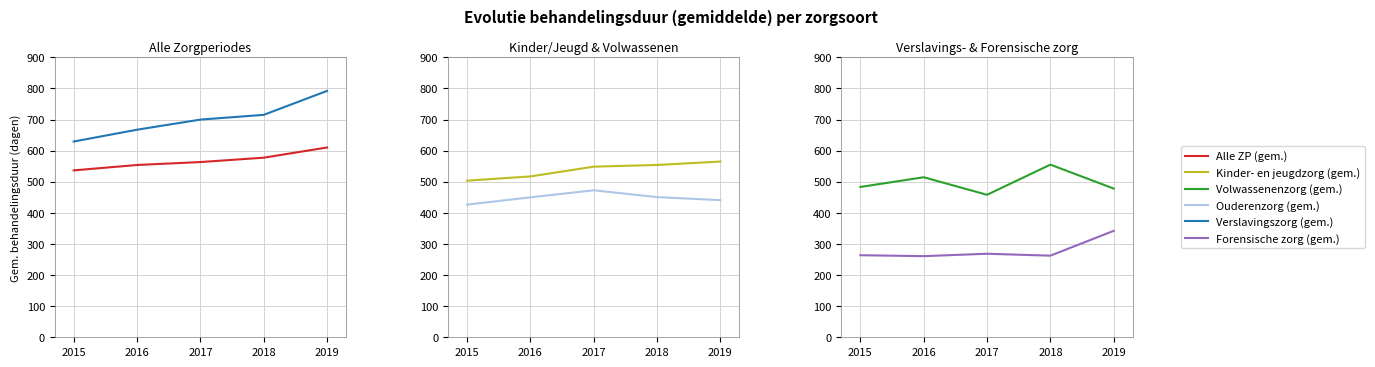

True or false: Kinder- en jeugdzorg (gem.) and Ouderenzorg (gem.) cross at least once.

False